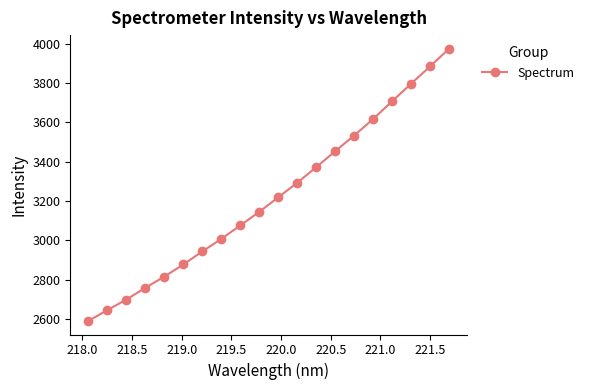

What is the difference between the maximum and minimum values?

1385.2